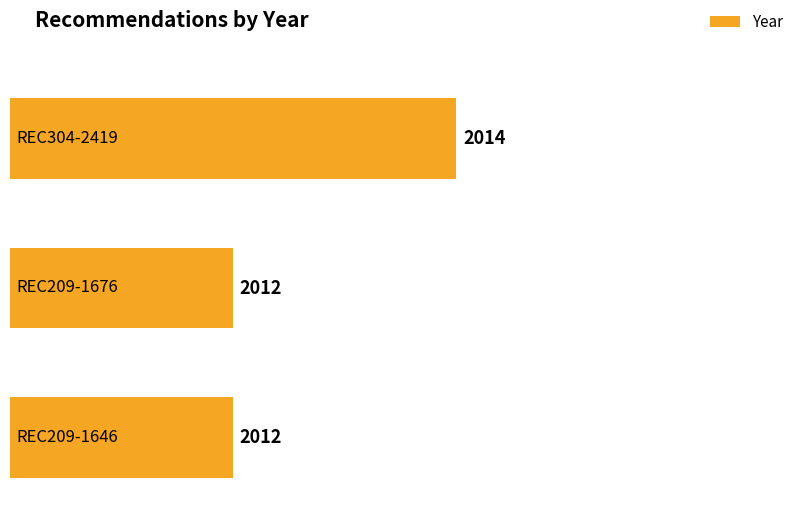

List the labels in order of value, smallest first.

REC209-1676, REC209-1646, REC304-2419